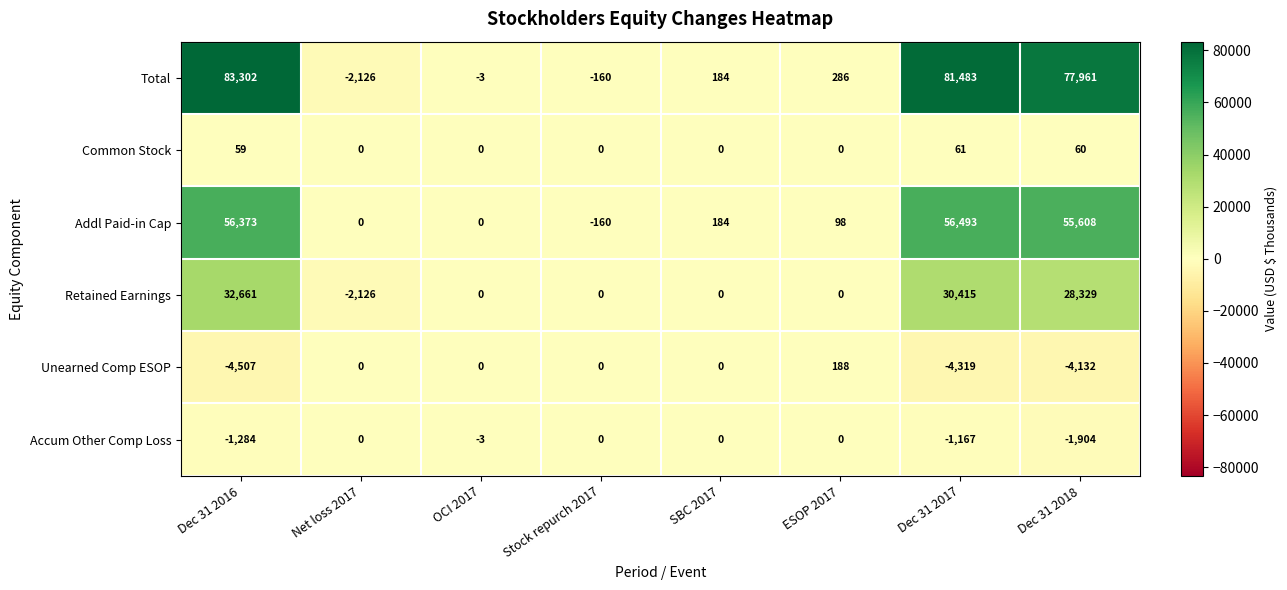

Which series has the largest total across all categories?

Total